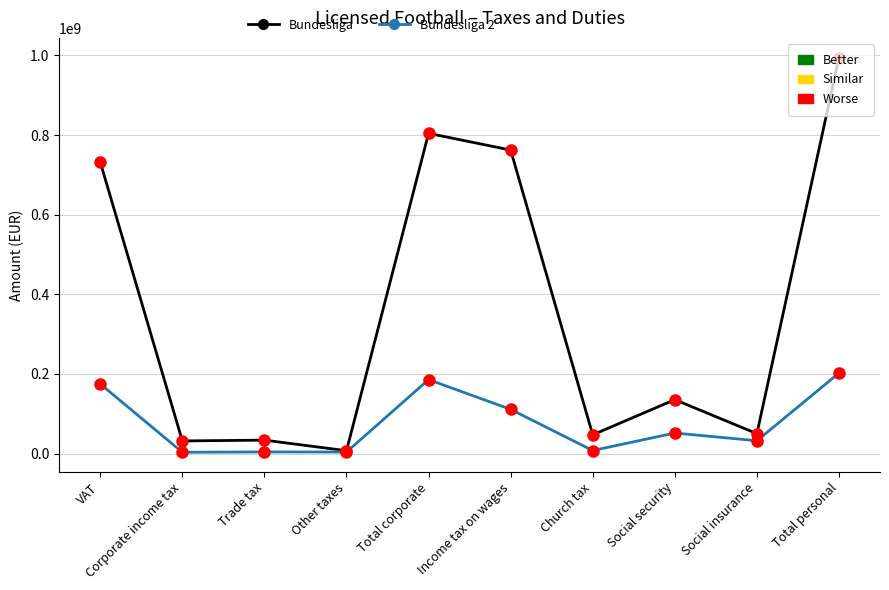

What is the greatest value displayed?

994427957